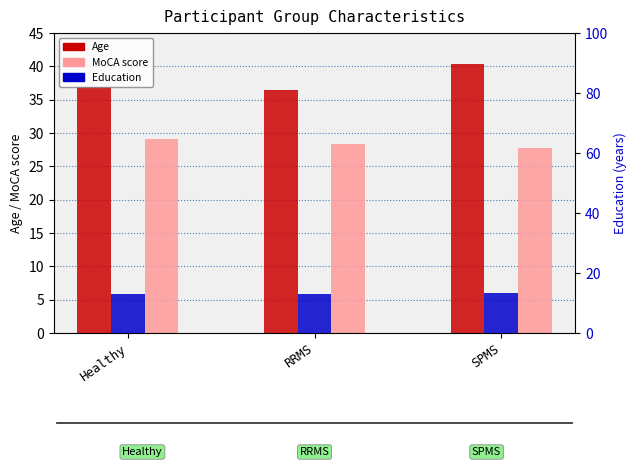

Between Healthy and RRMS, which is larger?

Healthy